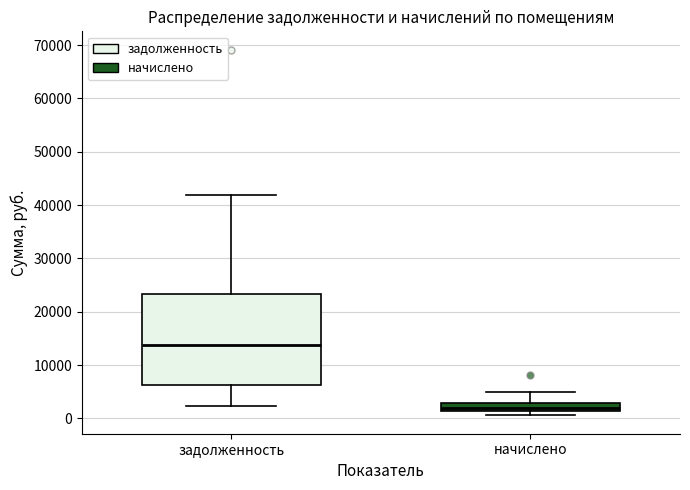

Which box is the tallest, from its lower edge to its upper edge?

задолженность